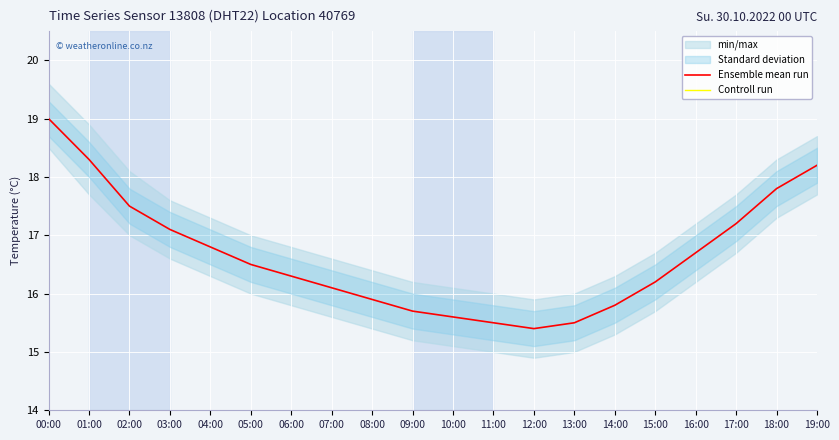

What is the sum of all Controll run values?

-1308.1